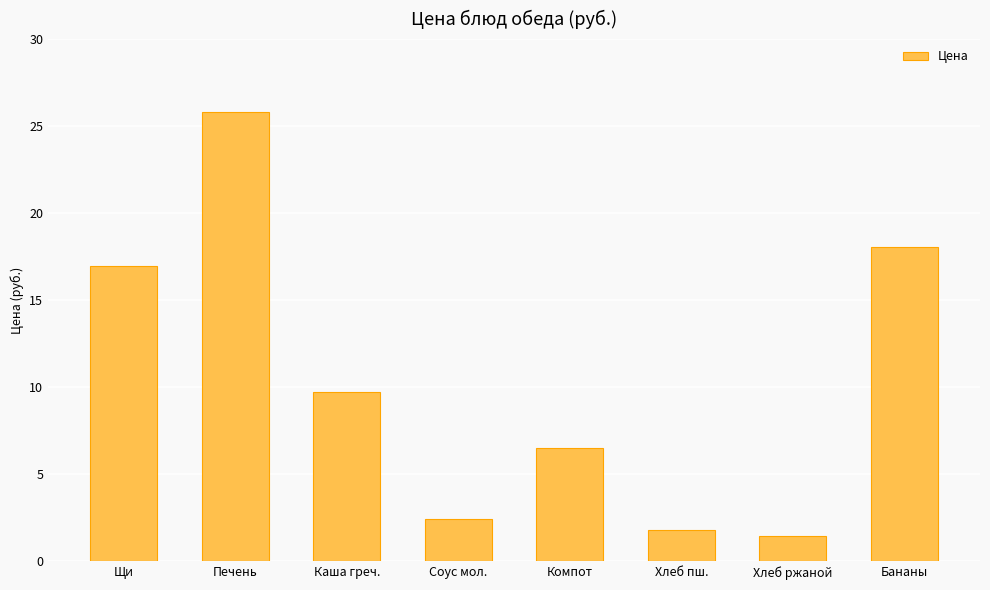

What is the average value?

10.3